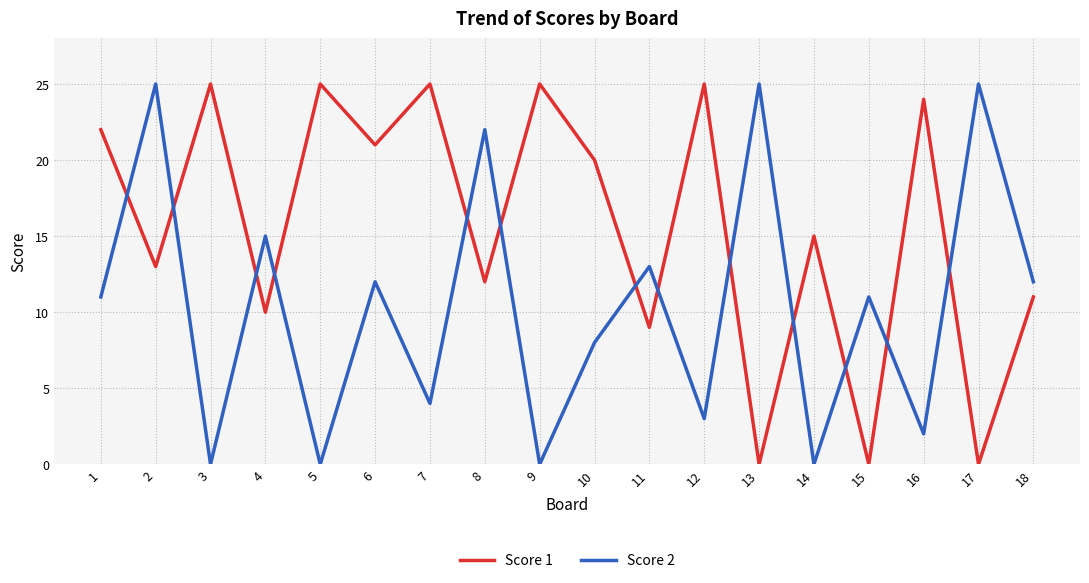

What is the highest value of the Score 1 series?

25